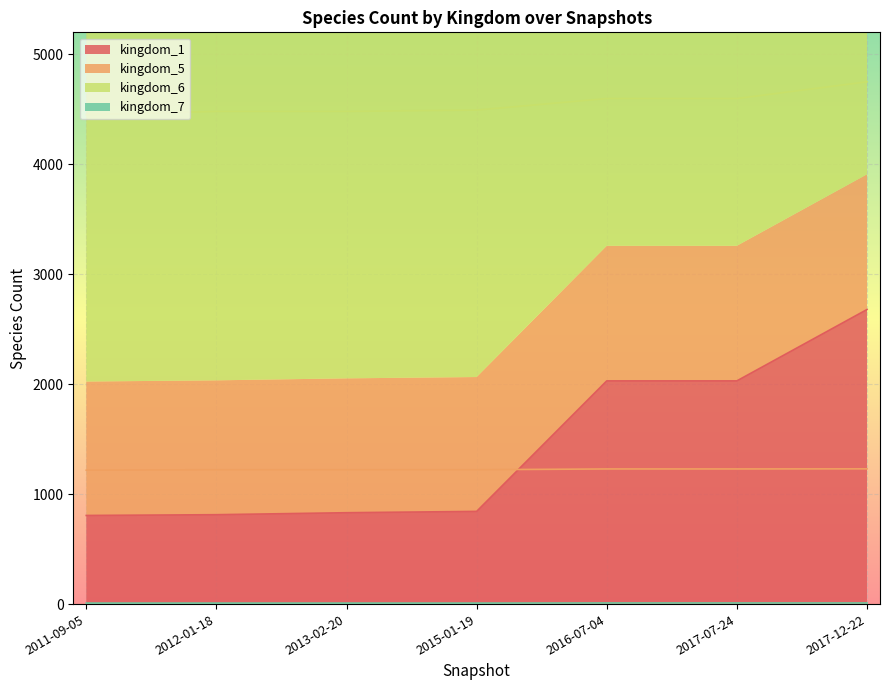

What is the value of the kingdom_6 point at the 2nd from the left?

4481